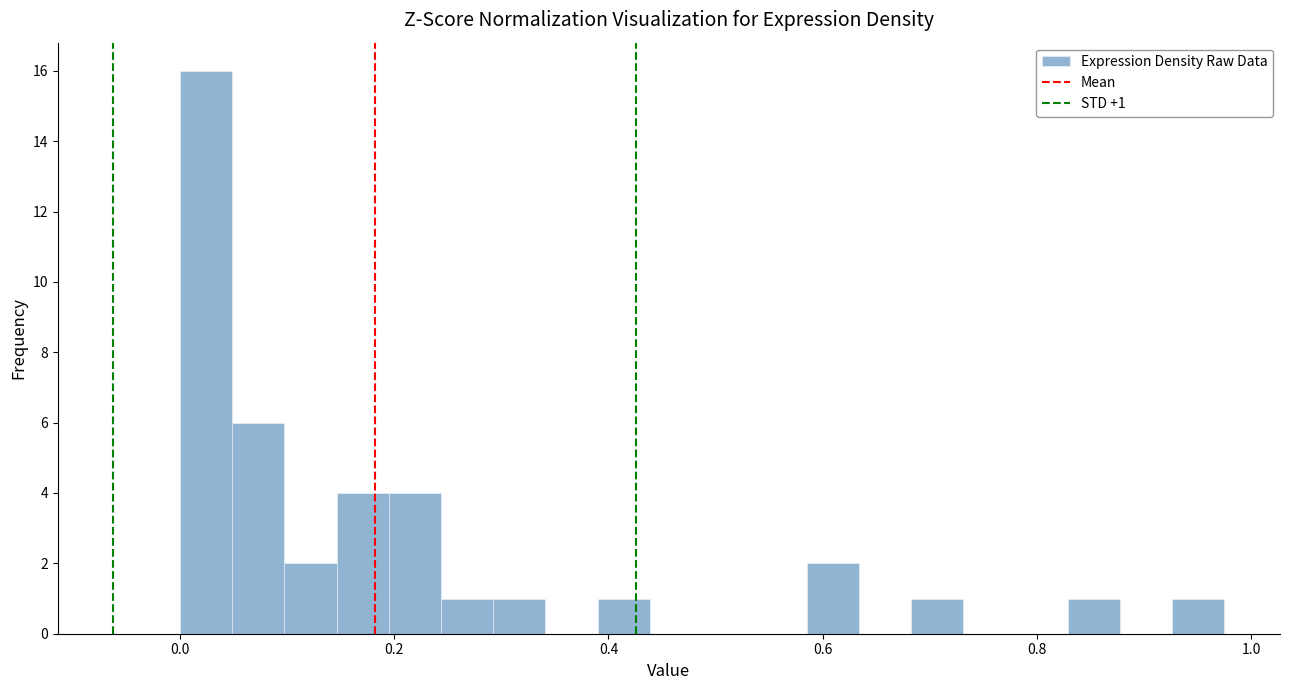

Read against the x-axis, roughly where is the centre of the tallest bar?

0.02